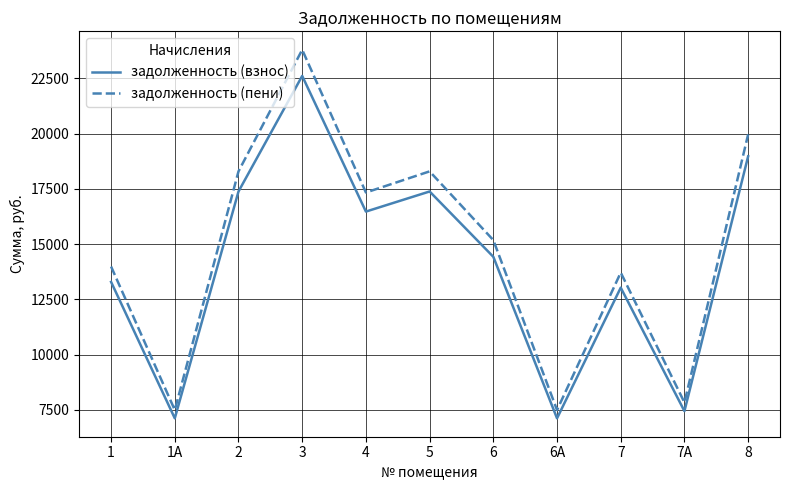

What is the average value of the задолженность (взнос) series?

14109.9